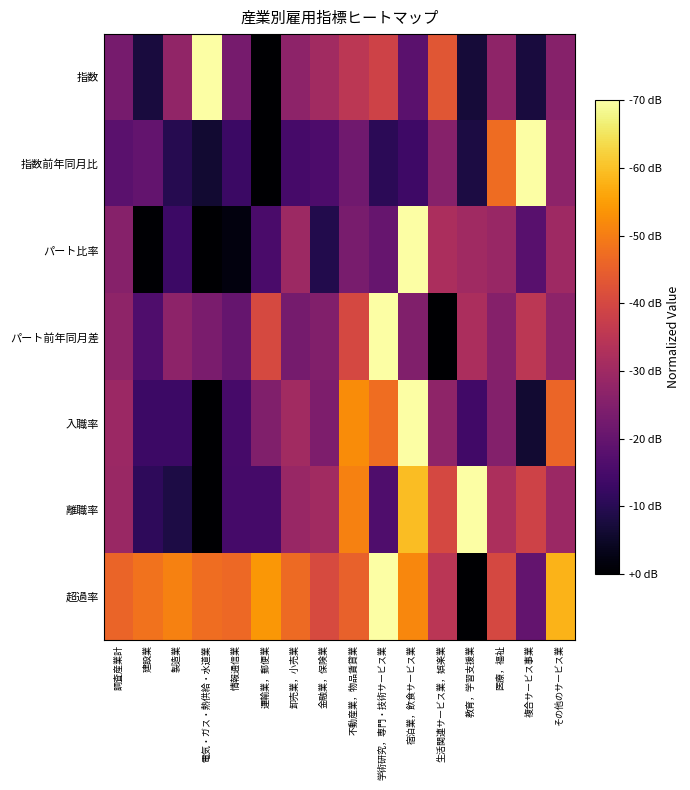

At which category is the sum across all series the highest?

宿泊業，飲食サービス業